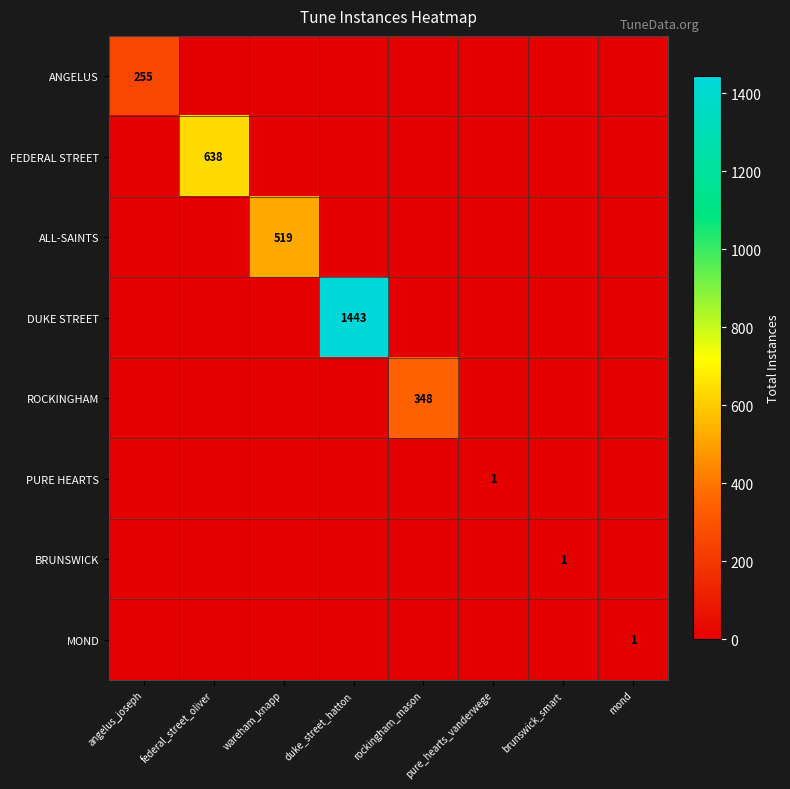

What is the total value across all series at mond?

1